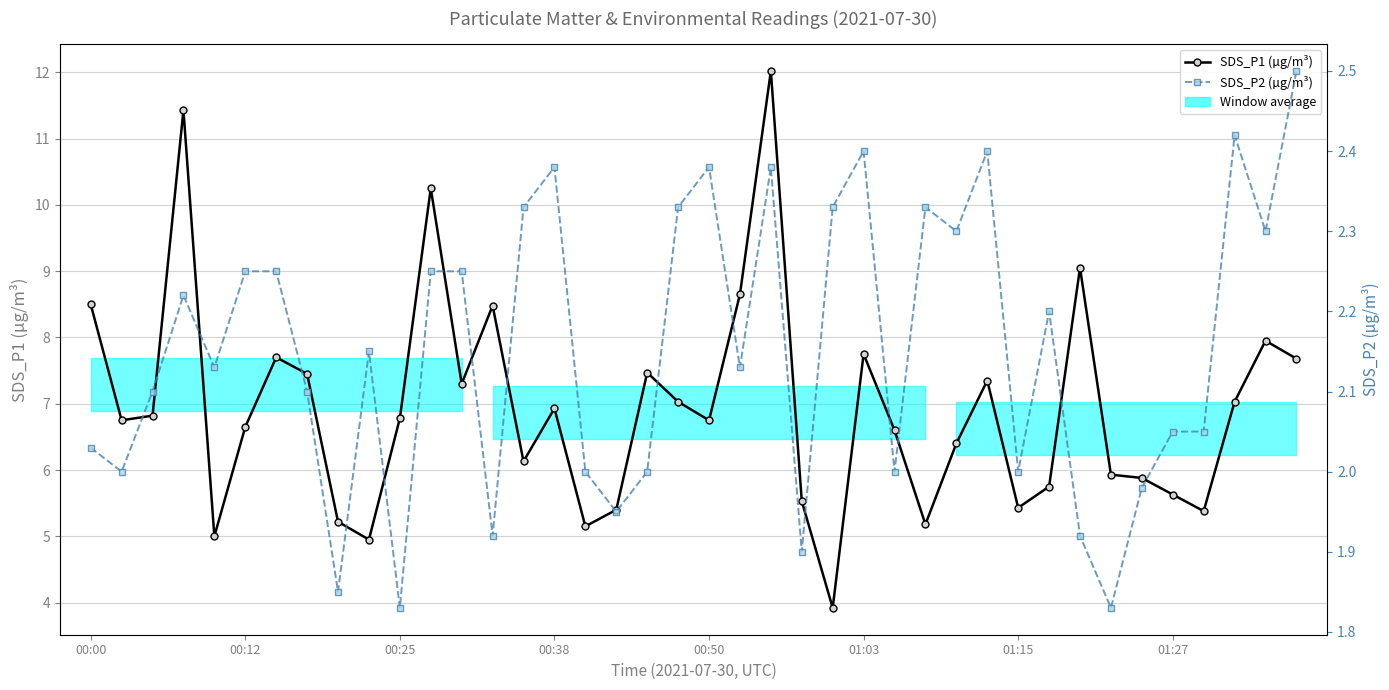

What is the value of the SDS_P1 (µg/m³) point at the 26th from the left?

7.8